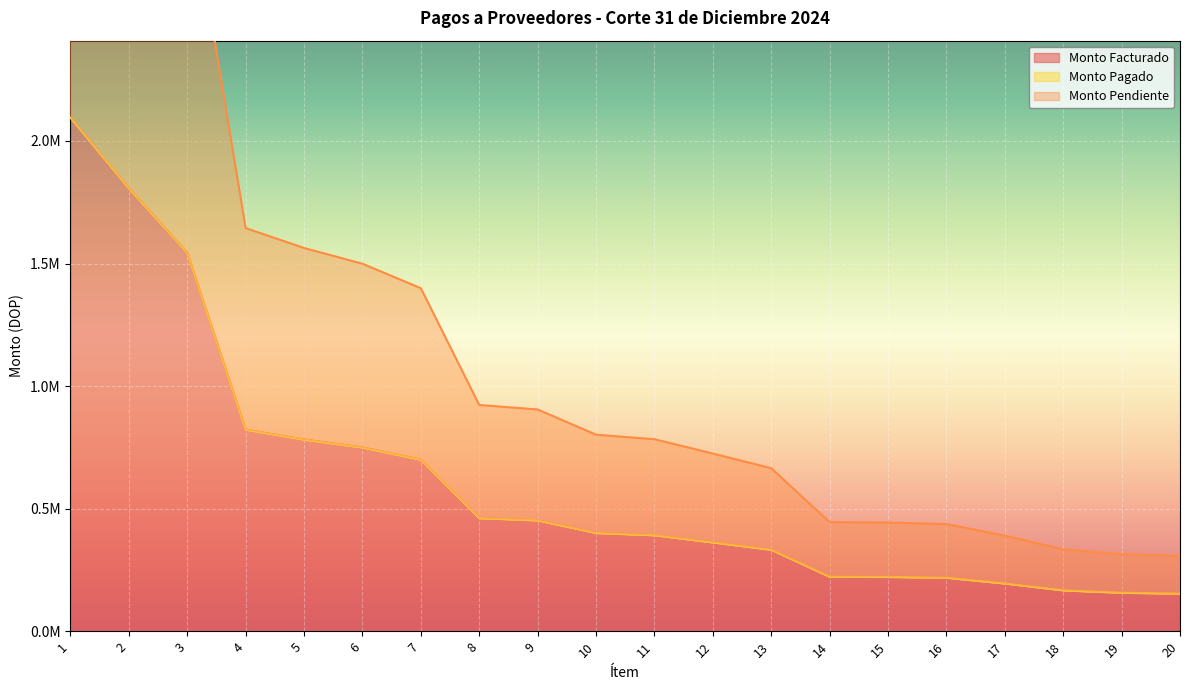

True or false: Monto Pendiente and Monto Facturado cross at least once.

False